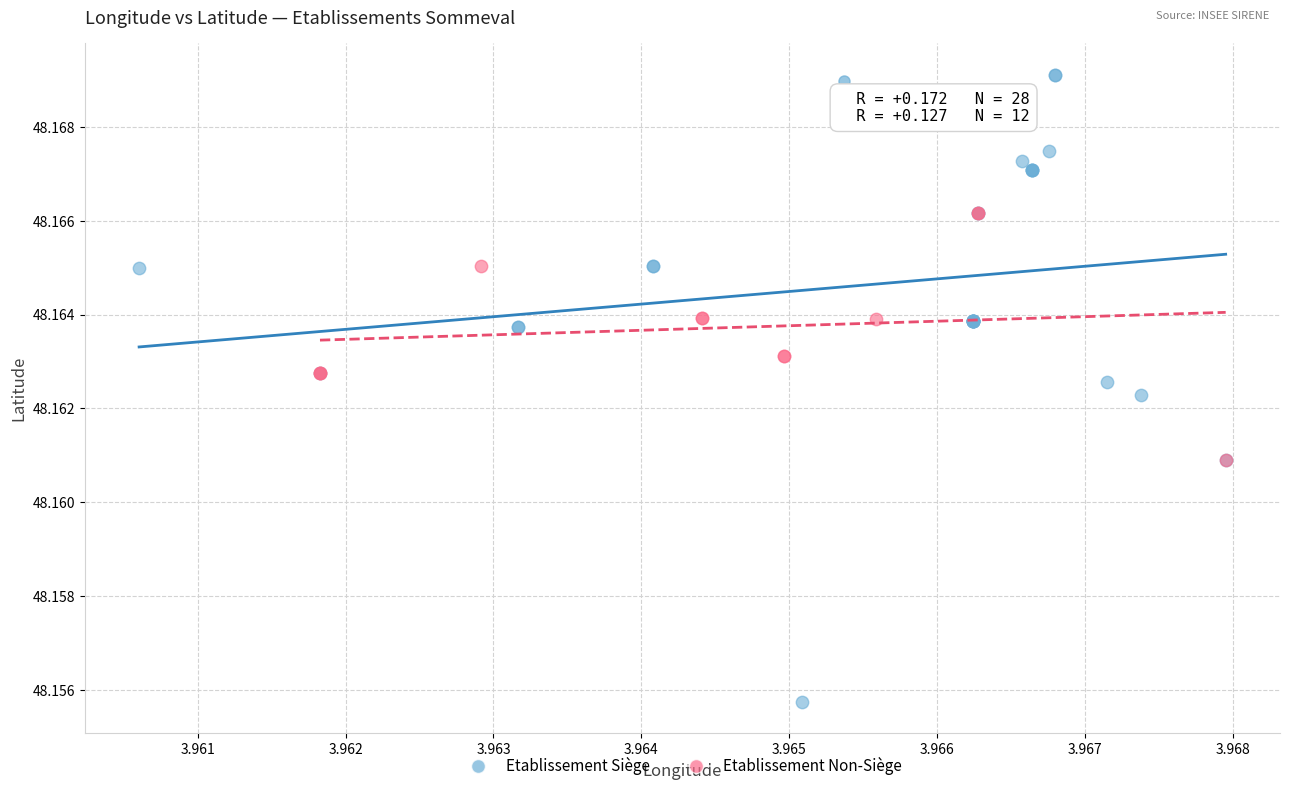

Which series has the largest Y range (max minus min)?

Etablissement Siège